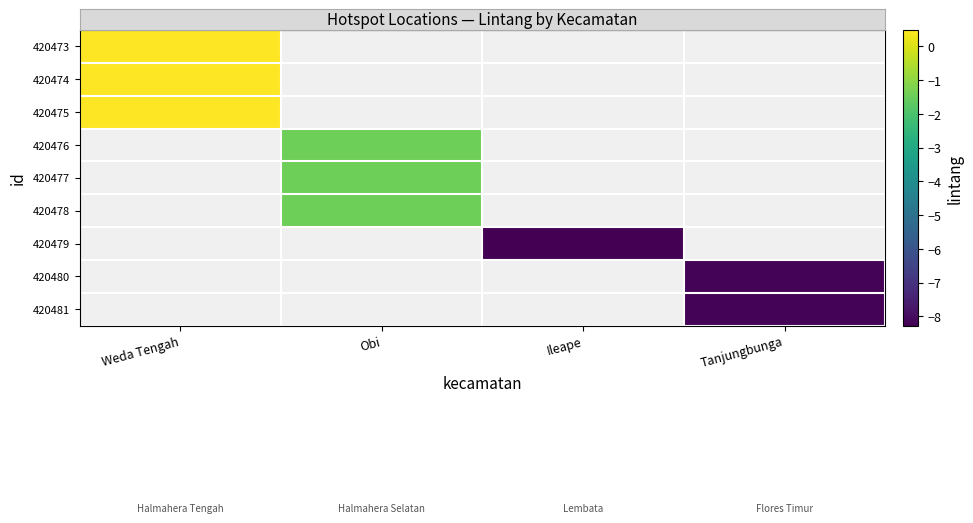

What is the minimum value shown in the chart?

-8.3